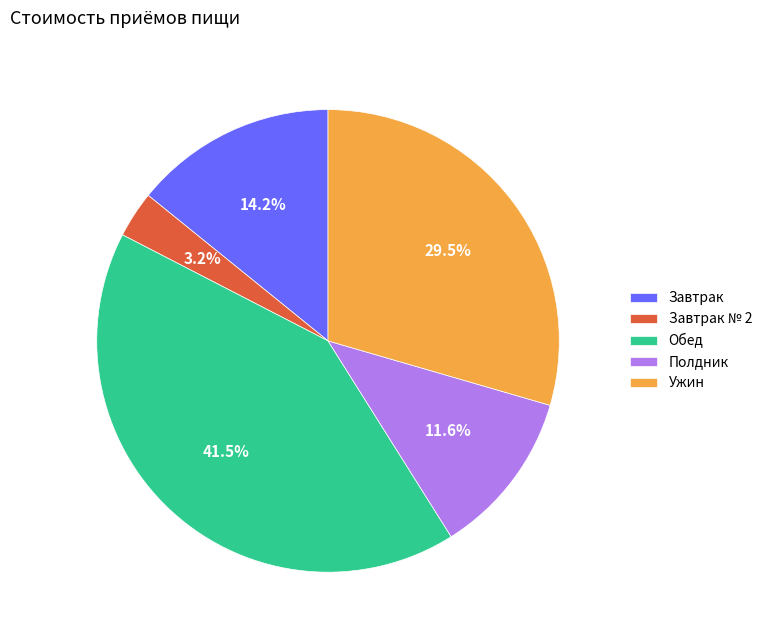

To the nearest percent, what is the difference between the largest and smallest slice percentages?

38%